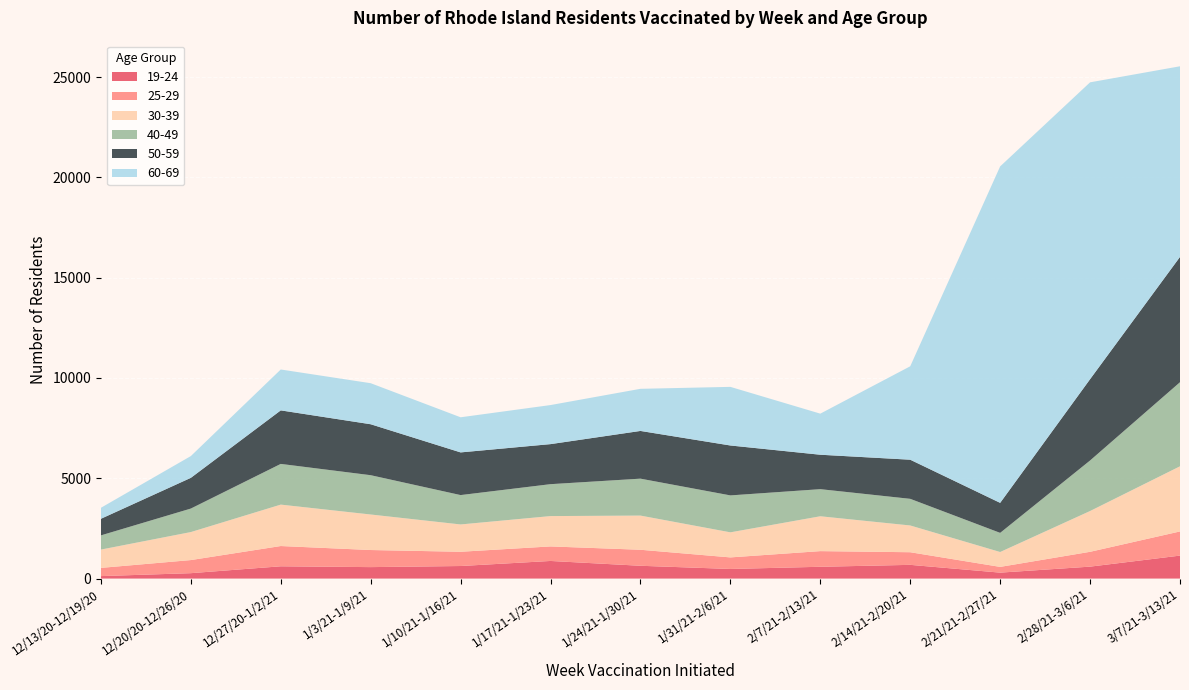

Reading left to right, list all the values displayed in this chart.

19-24: 12/13/20-12/19/20=123	12/20/20-12/26/20=269	12/27/20-1/2/21=612	1/3/21-1/9/21=571	1/10/21-1/16/21=626	1/17/21-1/23/21=878	1/24/21-1/30/21=638	1/31/21-2/6/21=479	2/7/21-2/13/21=588	2/14/21-2/20/21=684	2/21/21-2/27/21=296	2/28/21-3/6/21=595	3/7/21-3/13/21=1145
25-29: 12/13/20-12/19/20=409	12/20/20-12/26/20=653	12/27/20-1/2/21=1010	1/3/21-1/9/21=852	1/10/21-1/16/21=710	1/17/21-1/23/21=724	1/24/21-1/30/21=798	1/31/21-2/6/21=576	2/7/21-2/13/21=780	2/14/21-2/20/21=629	2/21/21-2/27/21=286	2/28/21-3/6/21=739	3/7/21-3/13/21=1204
30-39: 12/13/20-12/19/20=913	12/20/20-12/26/20=1396	12/27/20-1/2/21=2065	1/3/21-1/9/21=1771	1/10/21-1/16/21=1362	1/17/21-1/23/21=1513	1/24/21-1/30/21=1704	1/31/21-2/6/21=1250	2/7/21-2/13/21=1738	2/14/21-2/20/21=1334	2/21/21-2/27/21=742	2/28/21-3/6/21=2033	3/7/21-3/13/21=3248
40-49: 12/13/20-12/19/20=708	12/20/20-12/26/20=1172	12/27/20-1/2/21=2029	1/3/21-1/9/21=1959	1/10/21-1/16/21=1464	1/17/21-1/23/21=1591	1/24/21-1/30/21=1841	1/31/21-2/6/21=1841	2/7/21-2/13/21=1351	2/14/21-2/20/21=1328	2/21/21-2/27/21=954	2/28/21-3/6/21=2519	3/7/21-3/13/21=4191
50-59: 12/13/20-12/19/20=827	12/20/20-12/26/20=1531	12/27/20-1/2/21=2668	1/3/21-1/9/21=2540	1/10/21-1/16/21=2127	1/17/21-1/23/21=1996	1/24/21-1/30/21=2378	1/31/21-2/6/21=2488	2/7/21-2/13/21=1716	2/14/21-2/20/21=1950	2/21/21-2/27/21=1496	2/28/21-3/6/21=4053	3/7/21-3/13/21=6247
60-69: 12/13/20-12/19/20=548	12/20/20-12/26/20=1085	12/27/20-1/2/21=2038	1/3/21-1/9/21=2046	1/10/21-1/16/21=1751	1/17/21-1/23/21=1947	1/24/21-1/30/21=2100	1/31/21-2/6/21=2922	2/7/21-2/13/21=2048	2/14/21-2/20/21=4657	2/21/21-2/27/21=16772	2/28/21-3/6/21=14798	3/7/21-3/13/21=9502